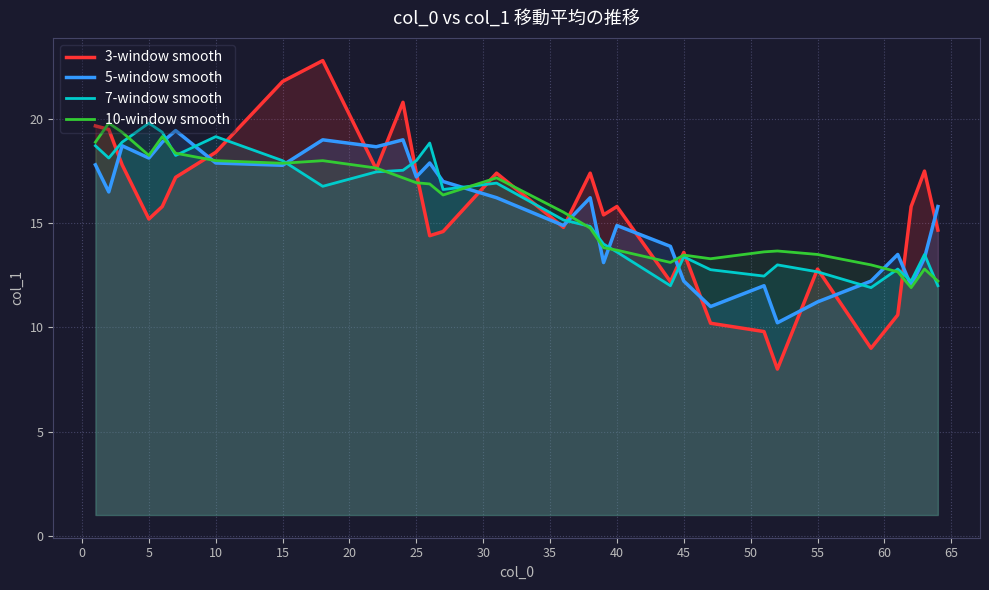

The value of 5-window smooth at 15 is 17.8. True or false?

True